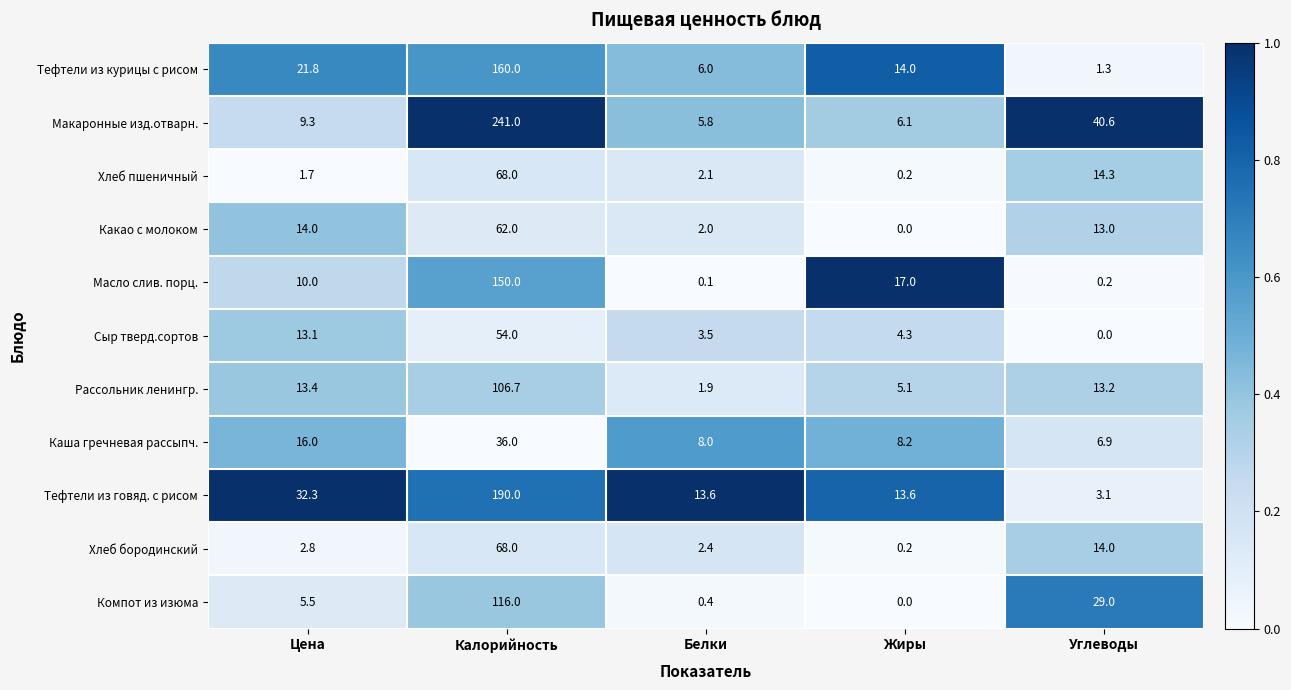

The Масло слив. порц. series shows 10.0 at Цена. True or false?

True